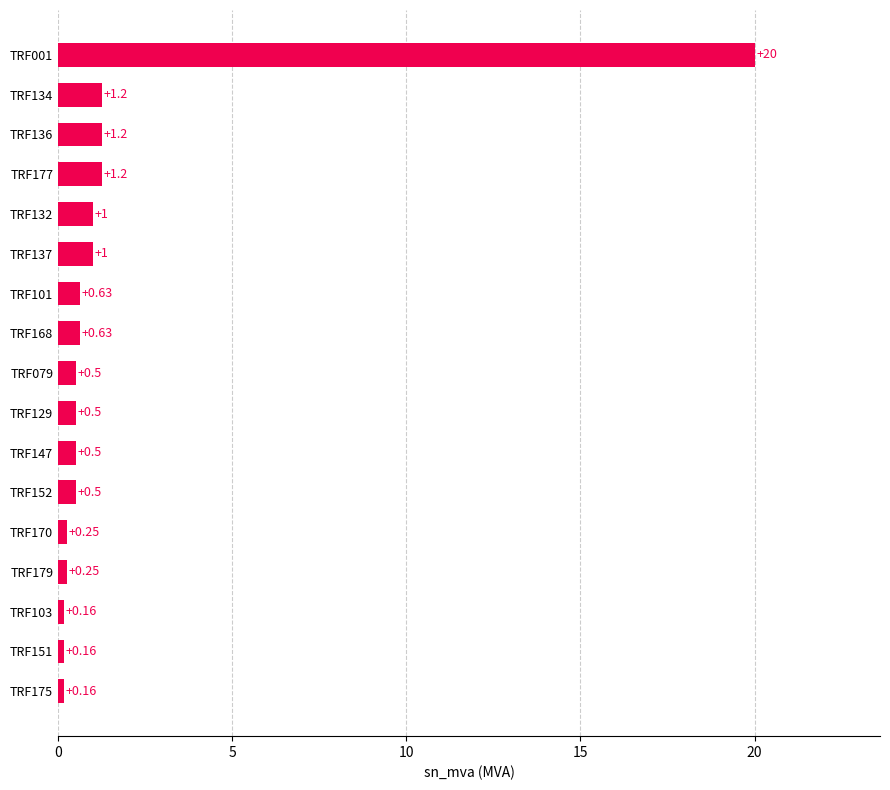

Which has a higher value, TRF179 or TRF001?

TRF001